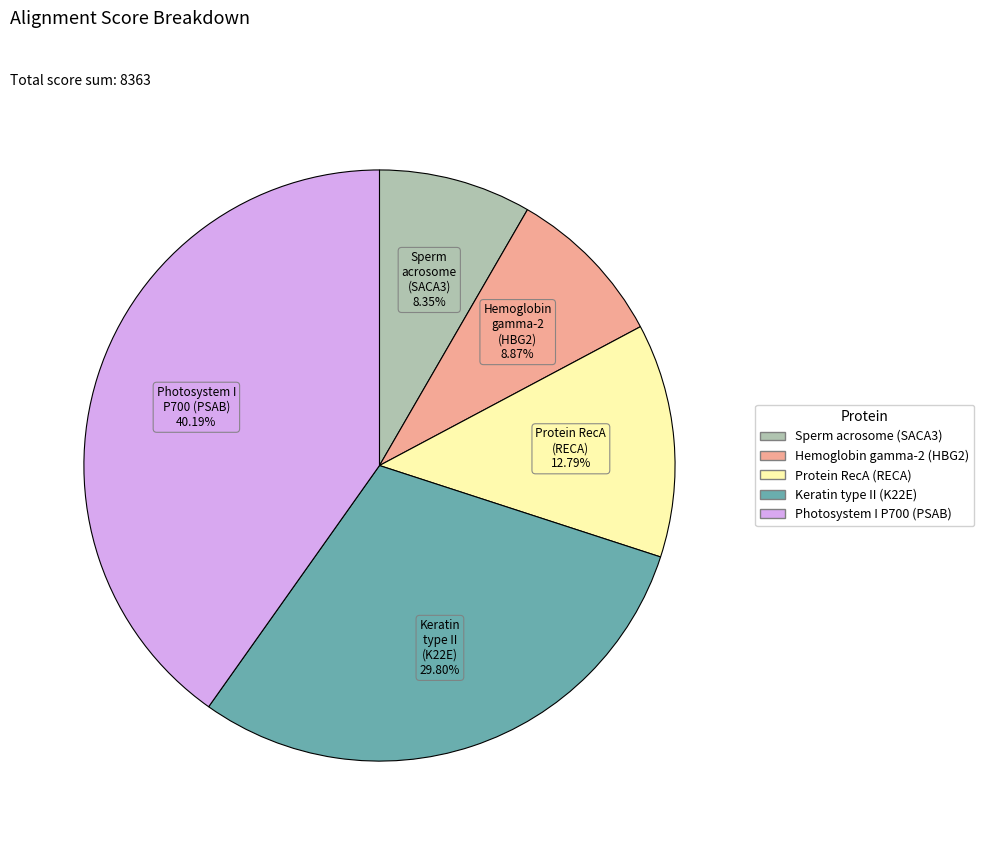

Which slice is the smallest?

Sperm acrosome (SACA3)